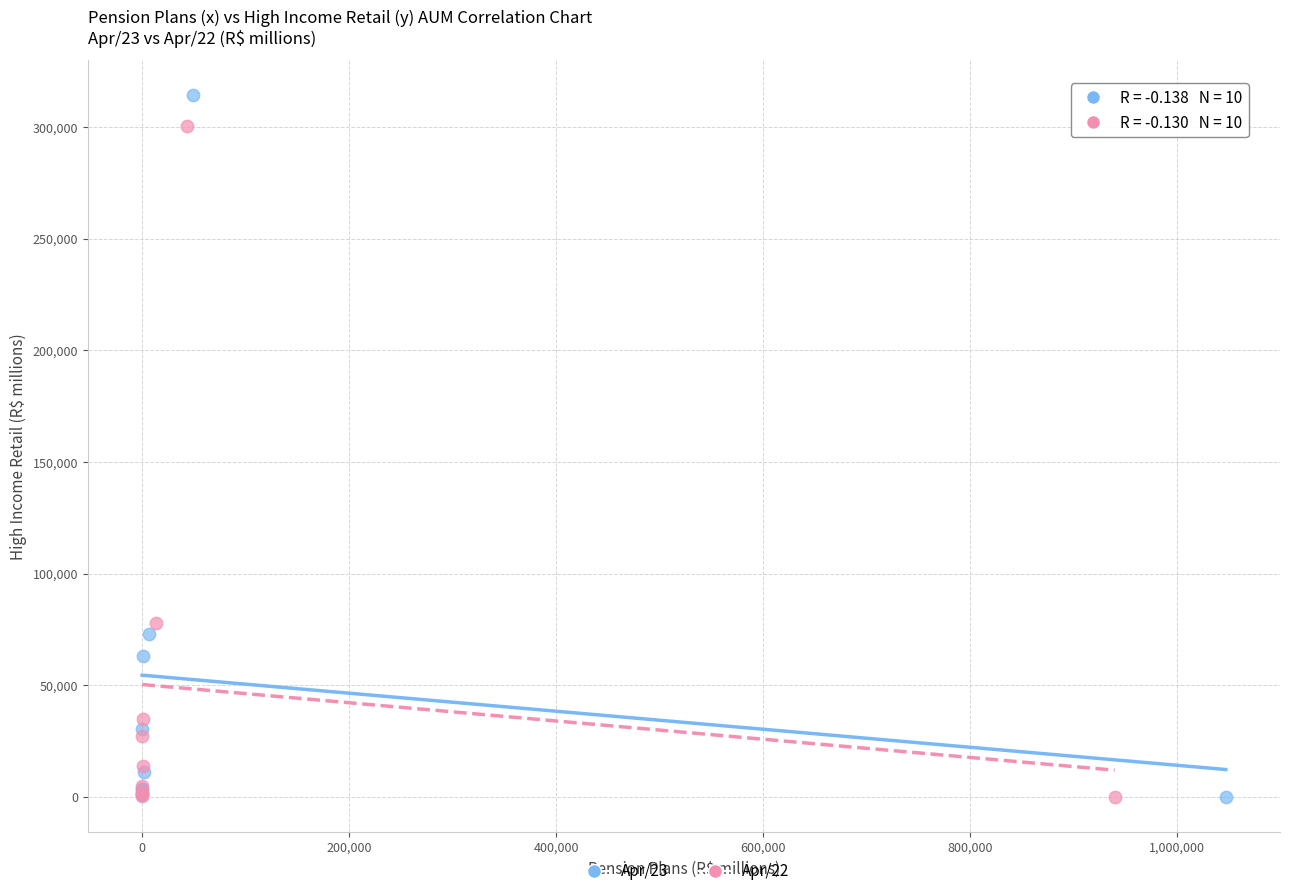

Which series reaches the maximum Y coordinate?

Apr/23